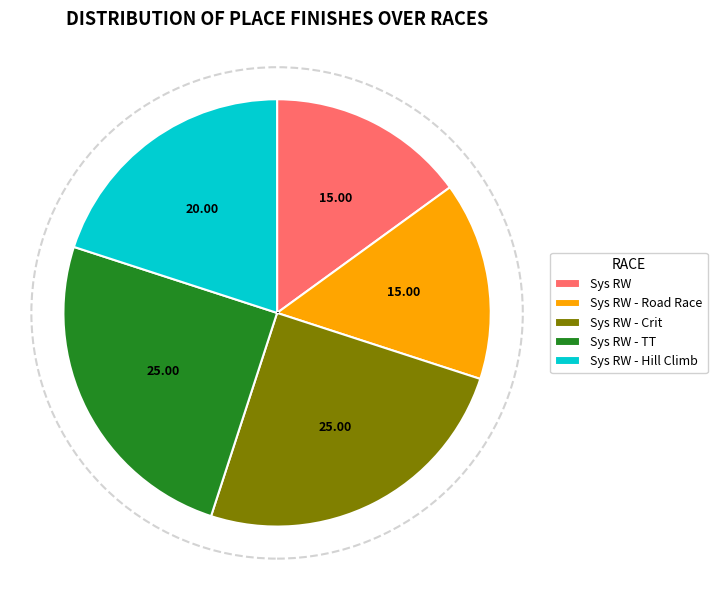

Count the number of slices in the pie.

5